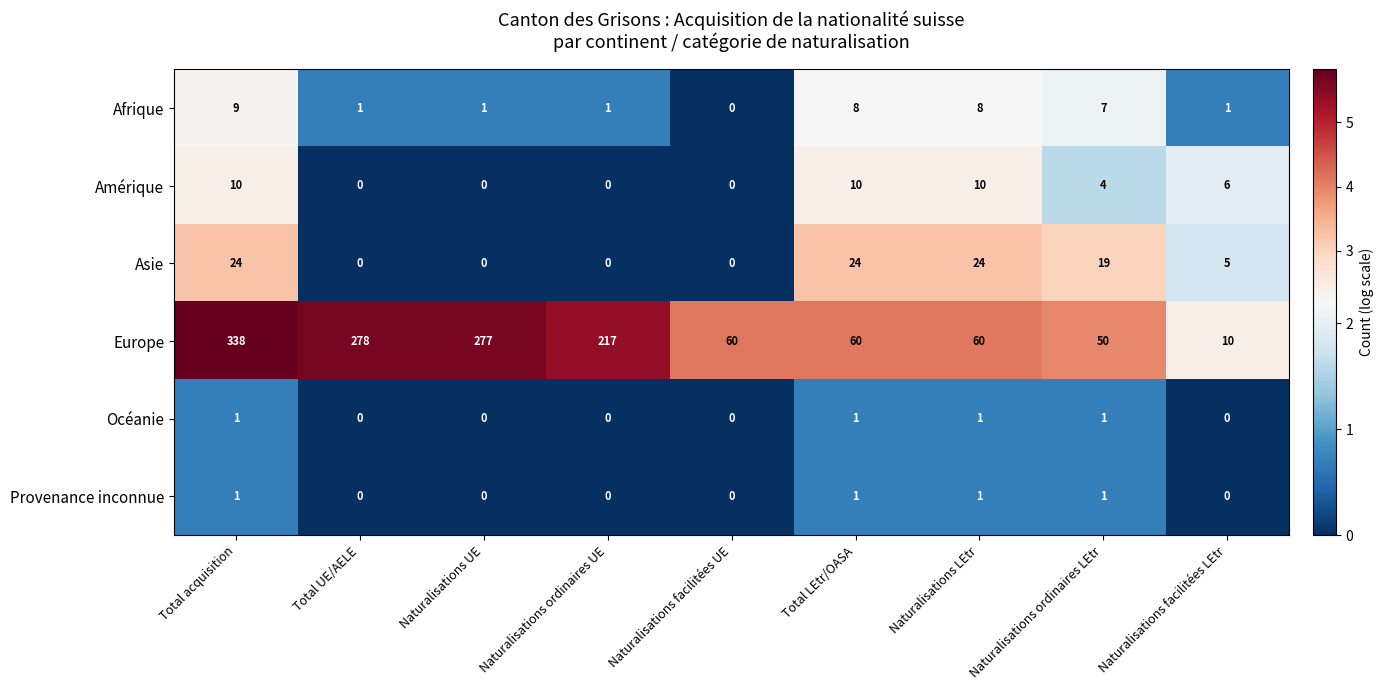

Between Naturalisations ordinaires UE and Total LEtr/OASA, which series saw the biggest shift?

Europe